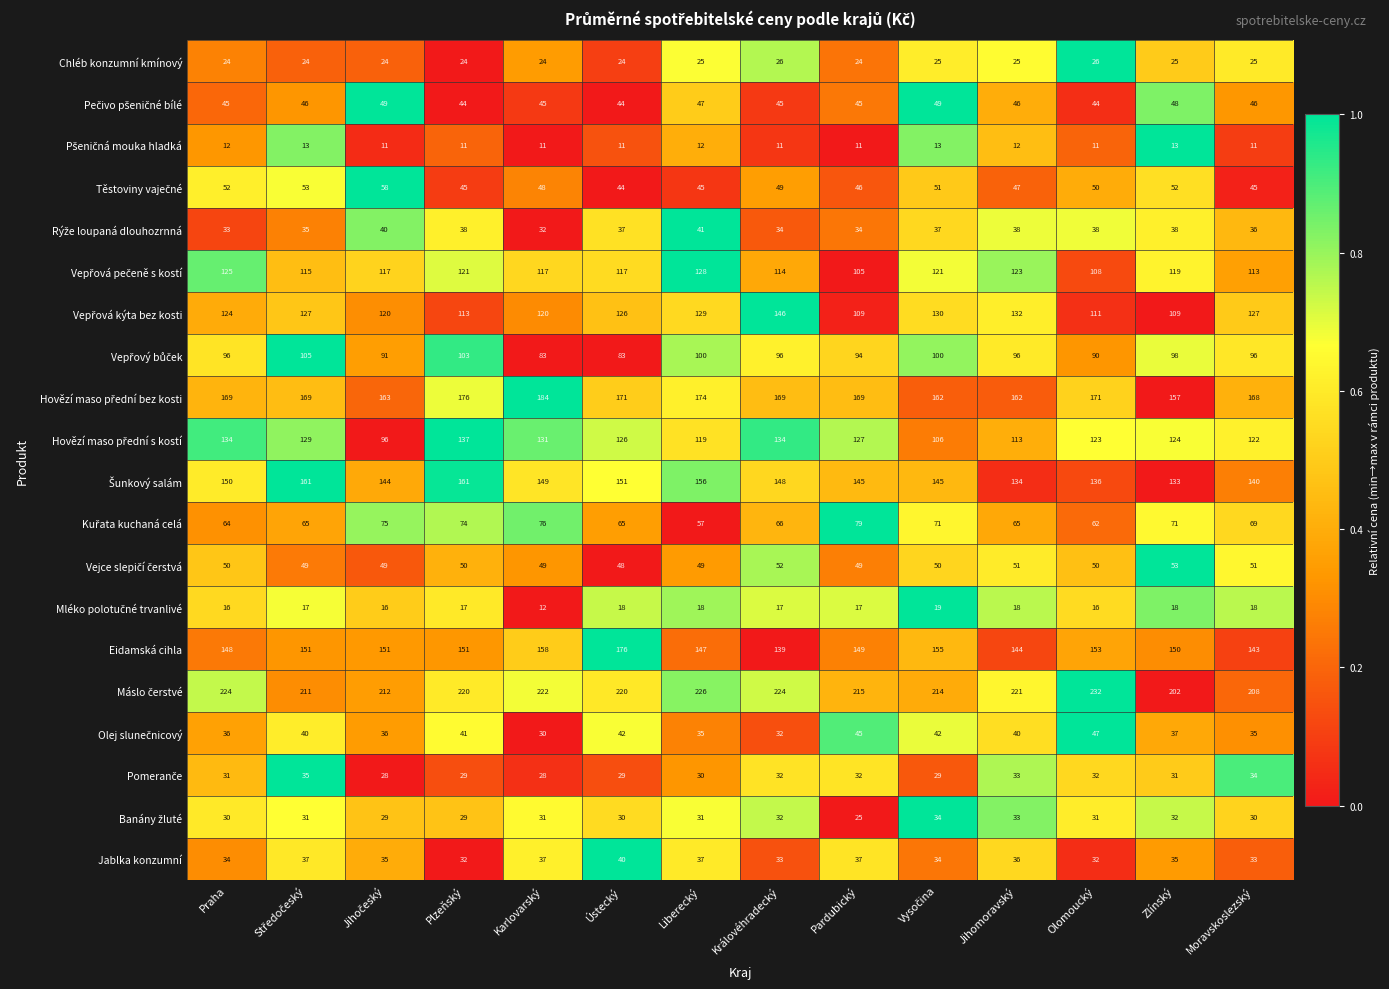

What is the greatest value displayed?

232